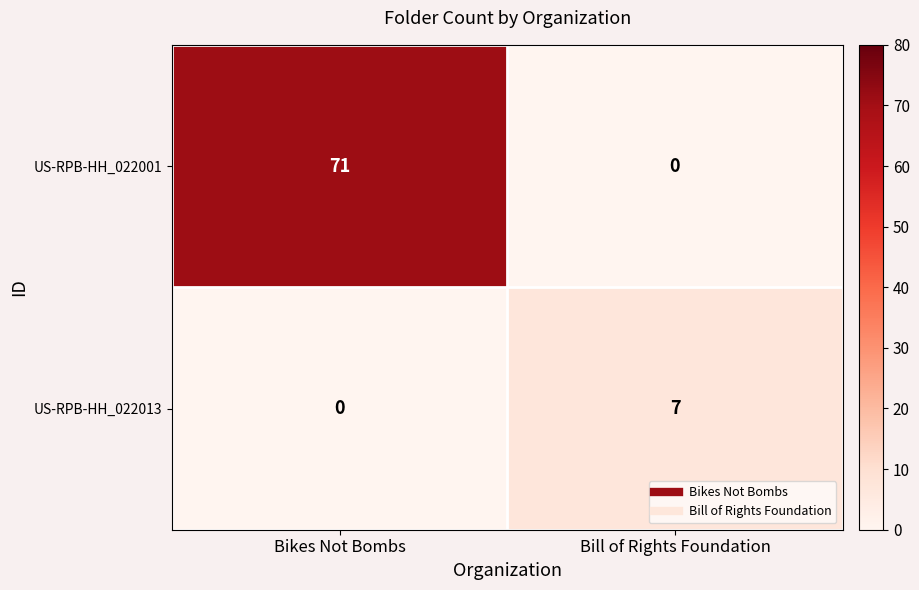

Where is US-RPB-HH_022001 nearest to the value 35?

Bill of Rights Foundation